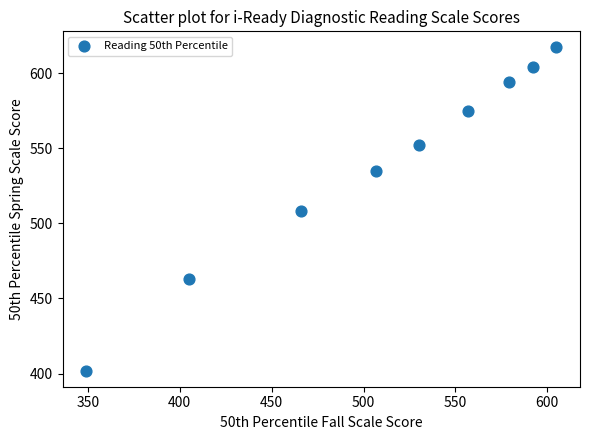

What is the range of X values (max minus min)?

256